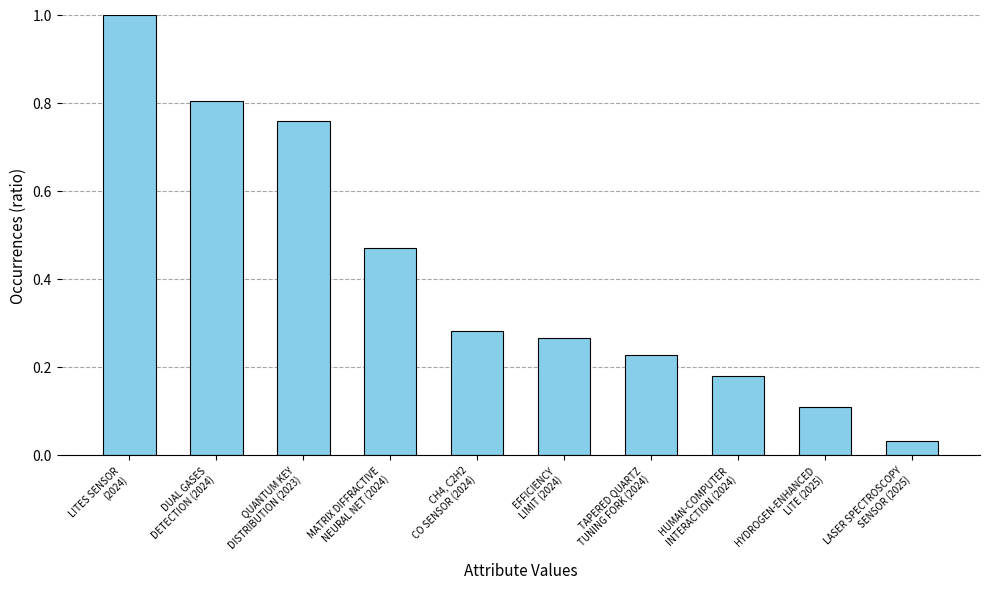

At which category does the chart reach its minimum across all series?

LASER SPECTROSCOPY
SENSOR (2025)